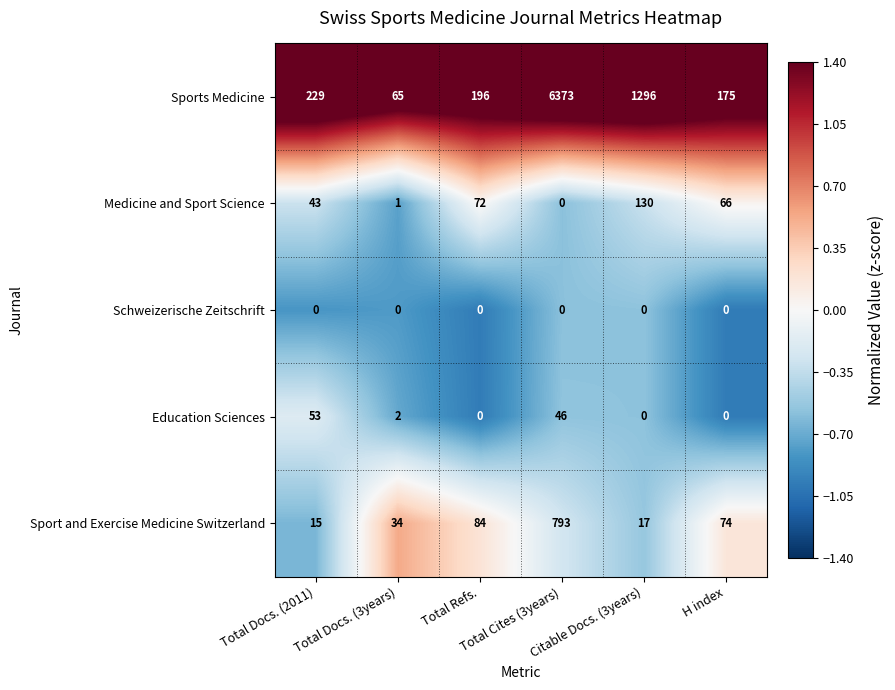

Rank the series by their maximum value, from highest to lowest.

Sports Medicine, Sport and Exercise Medicine Switzerland, Medicine and Sport Science, Education Sciences, Schweizerische Zeitschrift